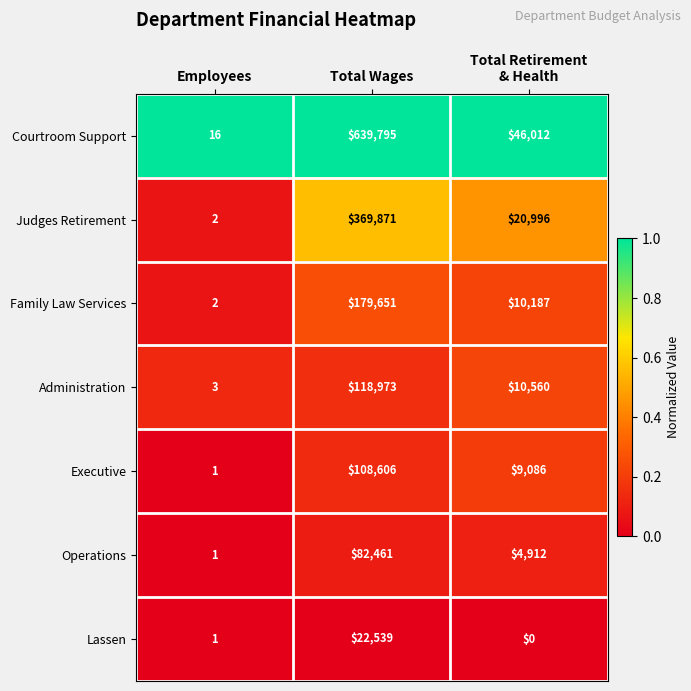

What is the spread (max minus min) of values at Total Retirement
& Health?

46012